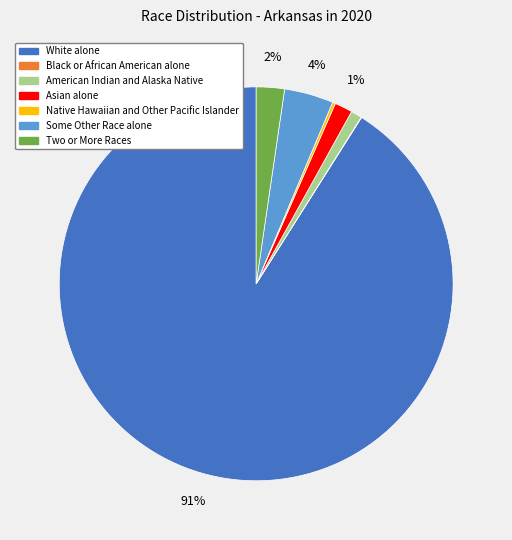

To the nearest percent, what portion does American Indian and Alaska Native represent?

1%